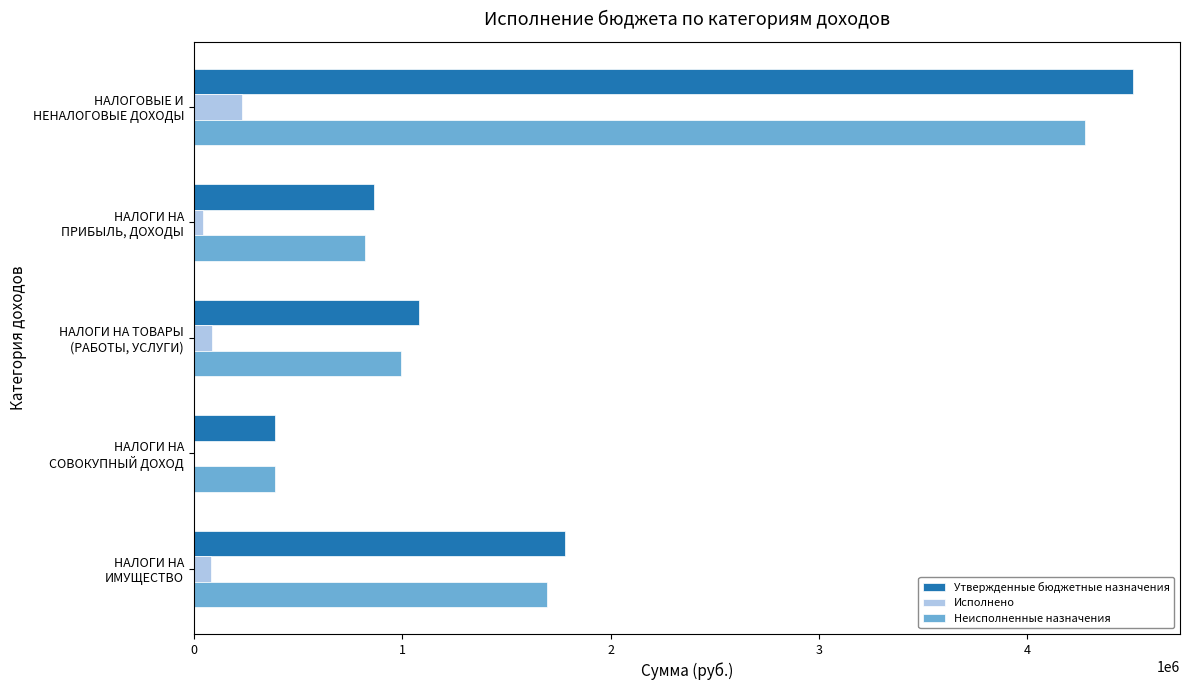

What is the highest value of the Утвержденные бюджетные назначения series?

4506643.2